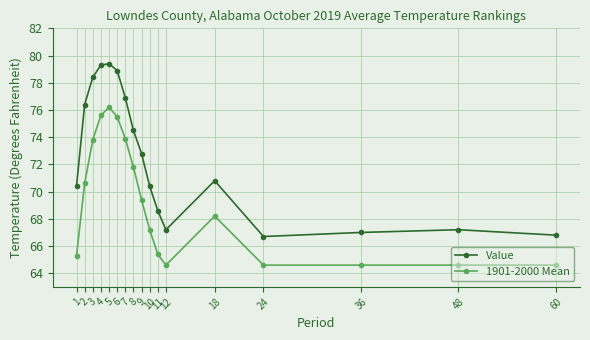

Where does the 1901-2000 Mean series first go above 68?

2